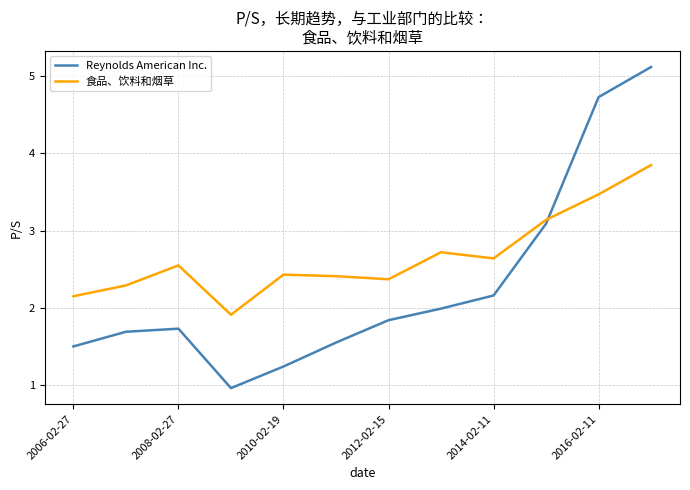

Which series has the largest total across all categories?

食品、饮料和烟草